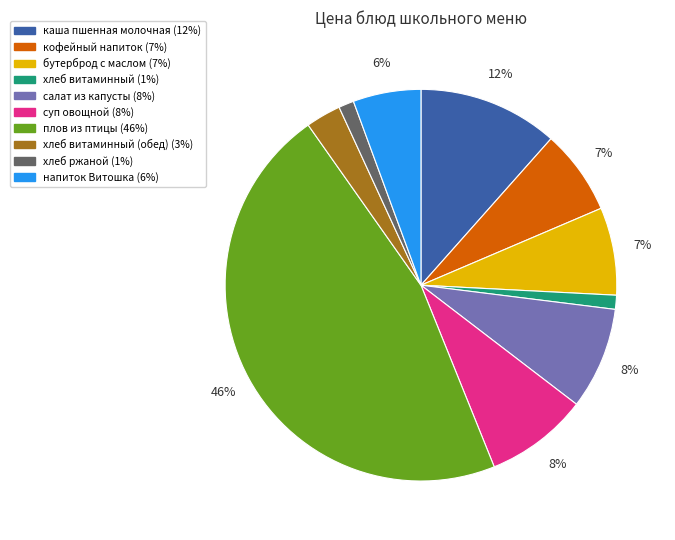

Is there a majority slice in this chart?

No